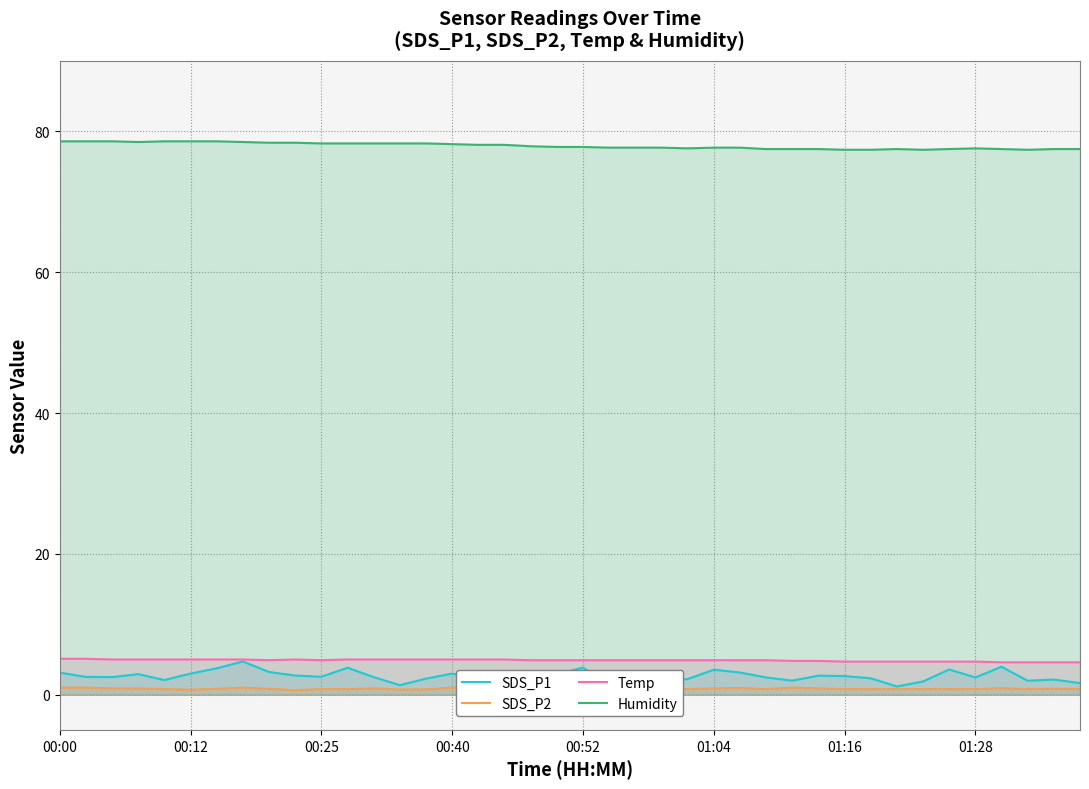

What is the difference between the maximum and minimum values in the Humidity series?

1.2